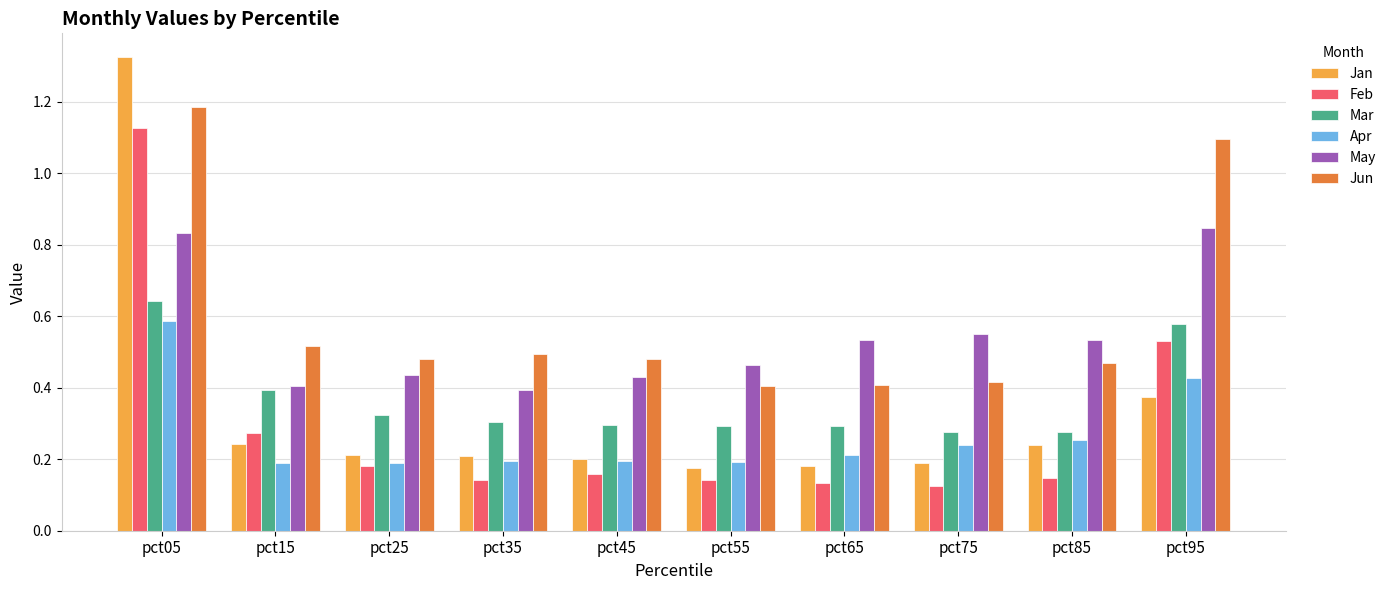

At how many categories does at least one series exceed 0?

10